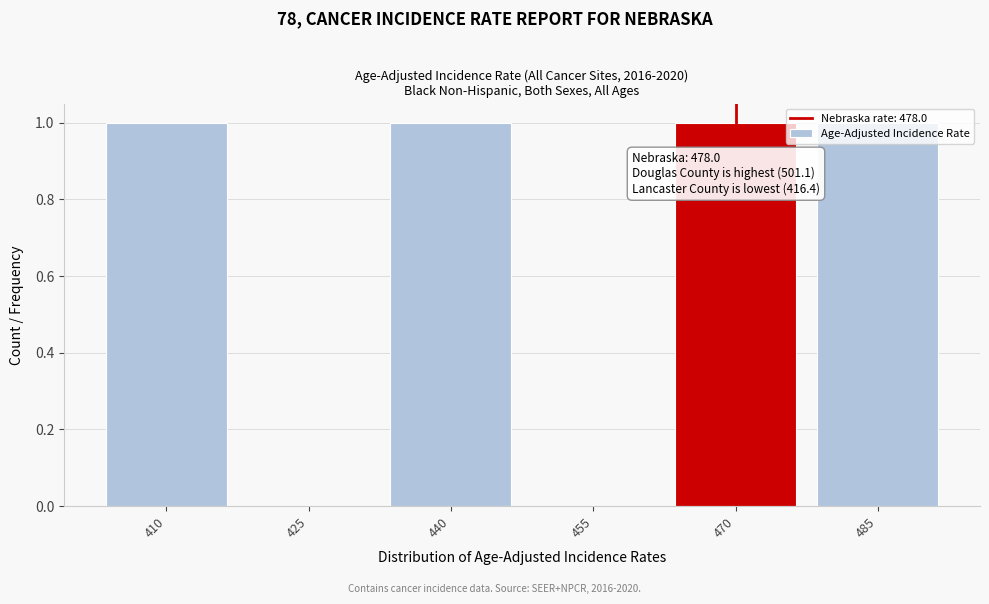

Which has a higher value, 425 or 470?

470